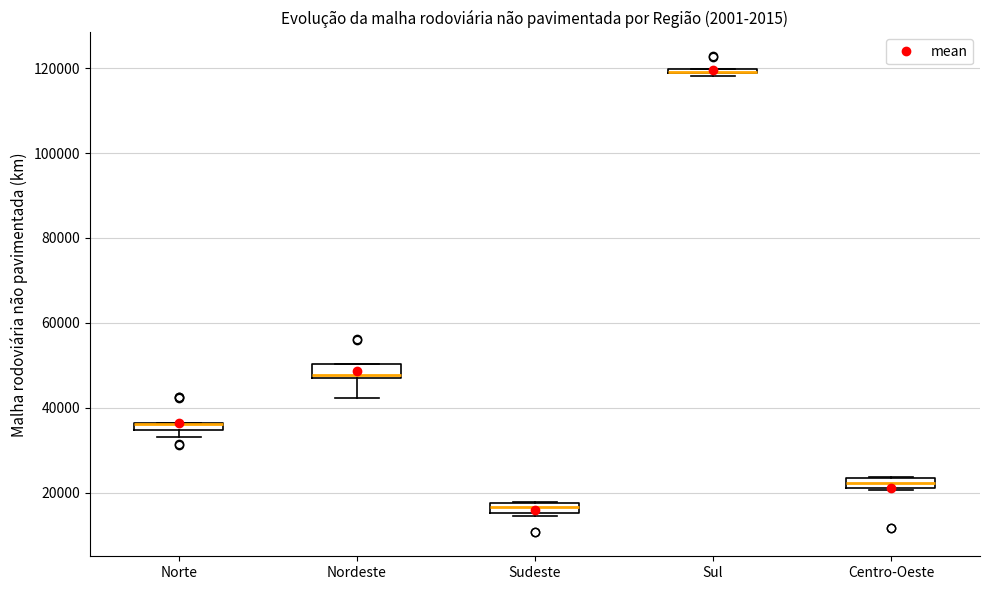

Where is the upper edge of the box for Sudeste on the y-axis? The values are not printed on the chart, so give them approximately, as read against the axis.

18000